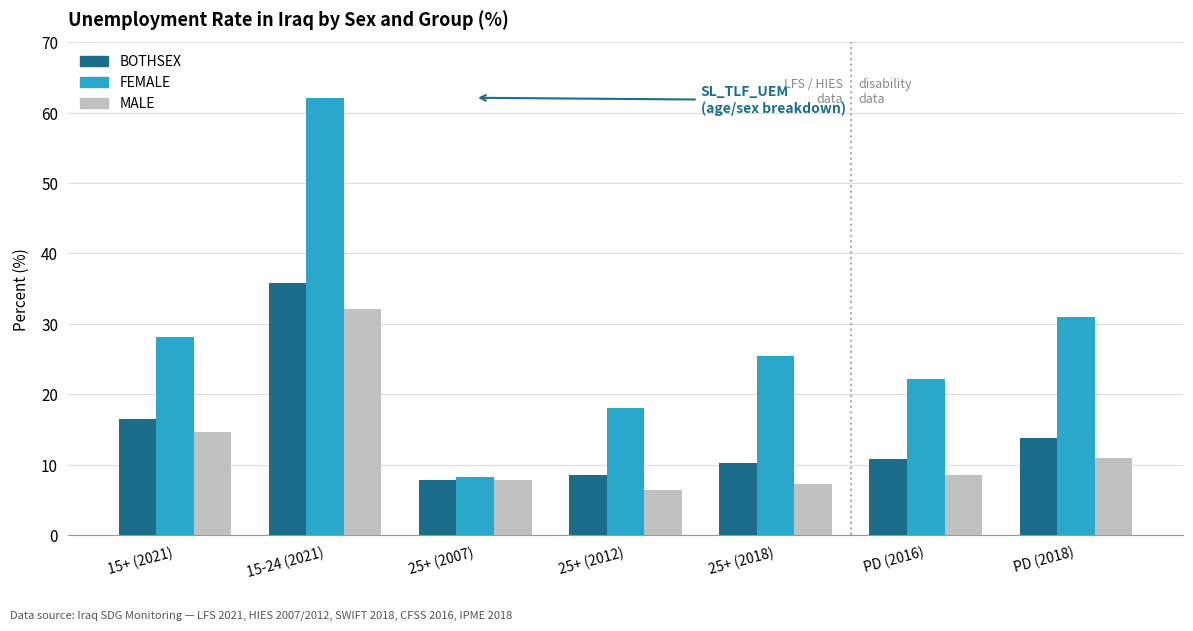

Which category has the lowest value in the BOTHSEX series?

25+ (2007)